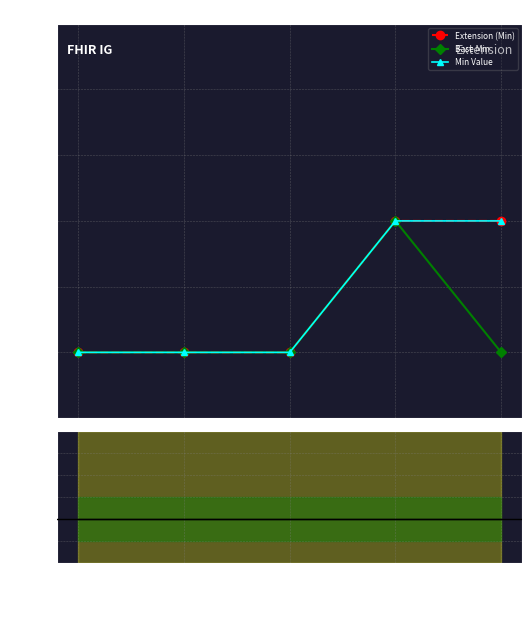

The Ratio to Extension series shows 1 at Extension. True or false?

True